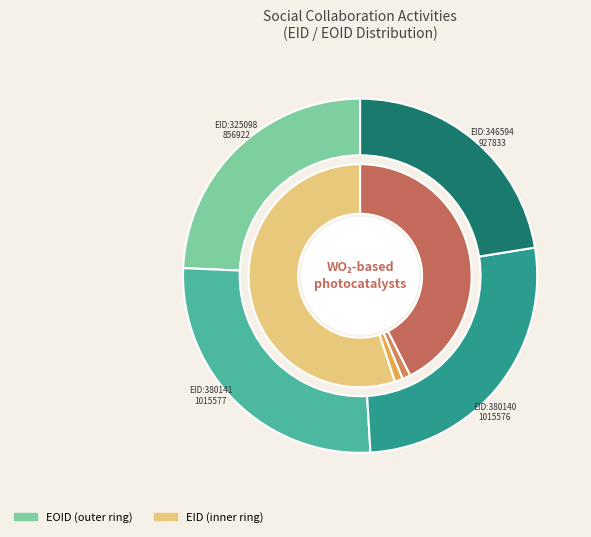

Is it true that 380141 is 27% of the pie?

True